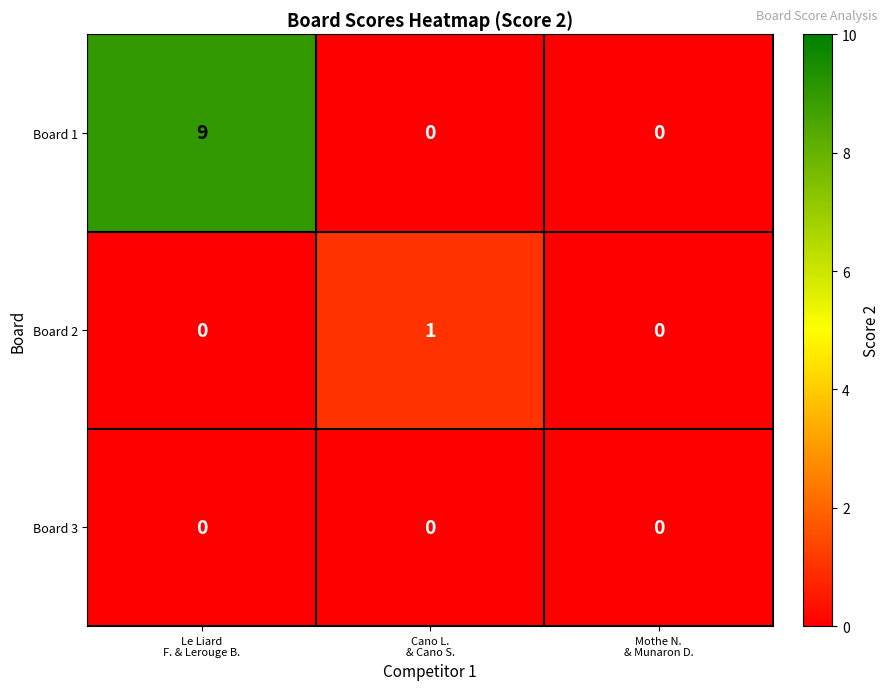

Count the Board 1 values in the range 0 to 9.

3